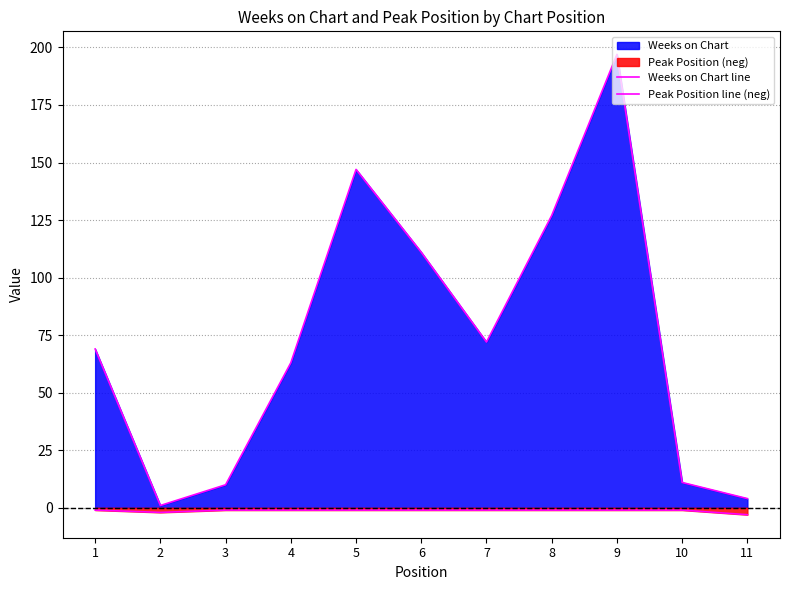

Is it true that Peak Position line (neg) equals -3 at 11?

True